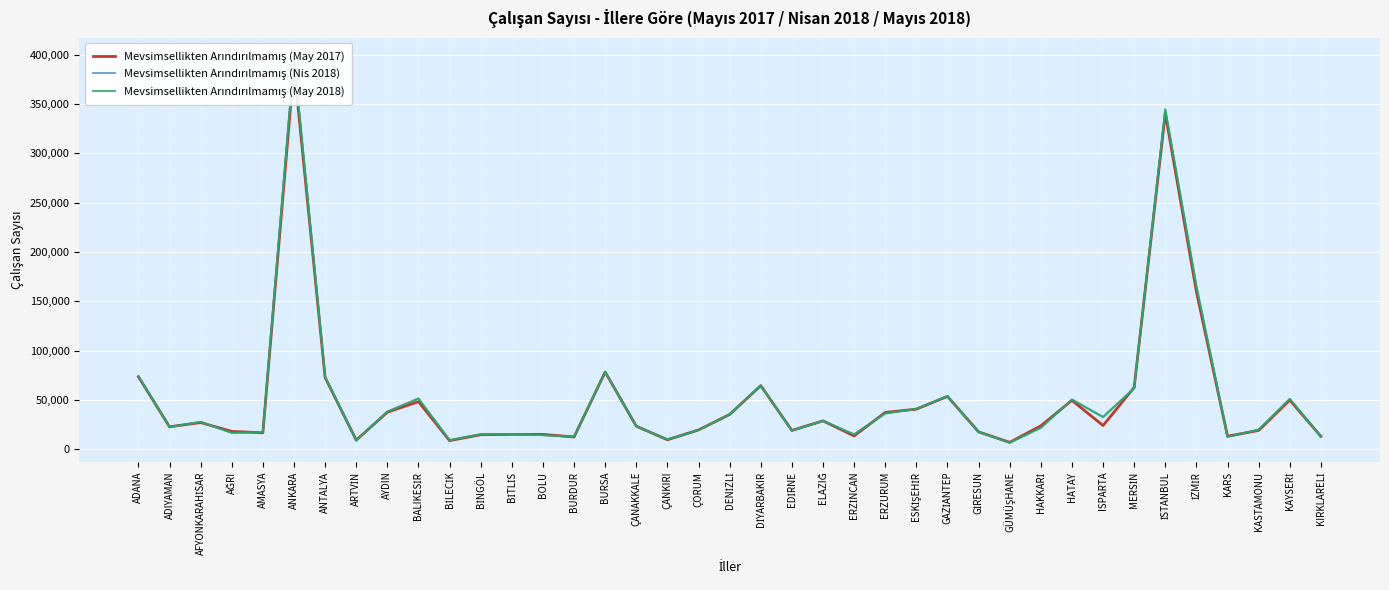

What is the spread (max minus min) of values at ADANA?

742